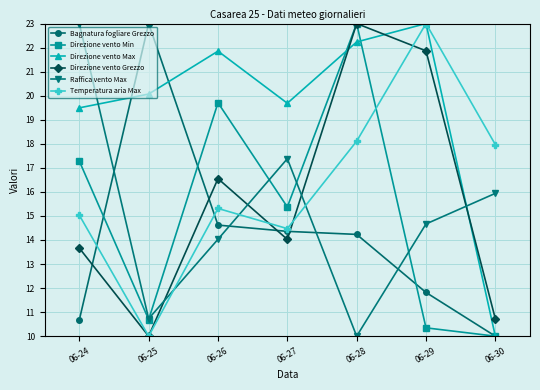

In Direzione vento Grezzo, how many points are higher than both neighbors (excluding endpoints)?

2